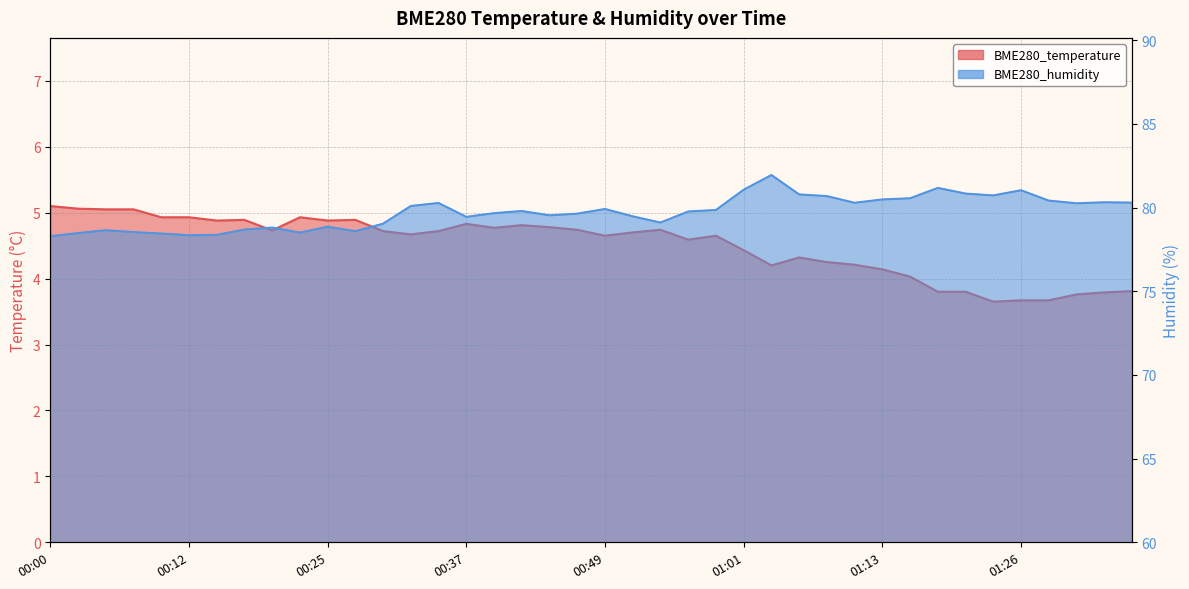

Is the value of BME280_humidity at 01:23 greater than the value of BME280_temperature at 00:27?

Yes